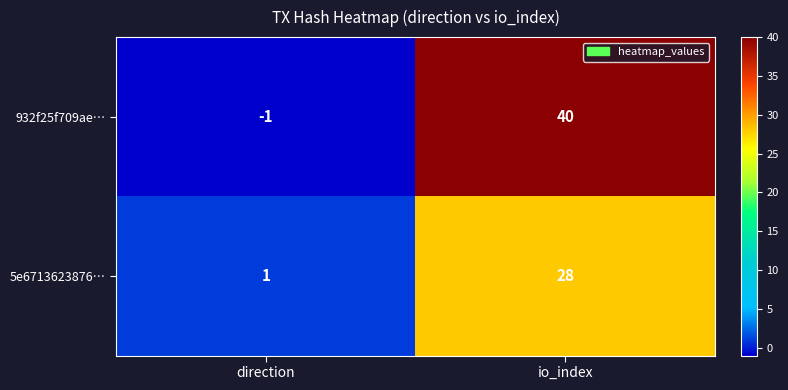

Rank the series at io_index from lowest to highest value.

5e6713623876…, 932f25f709ae…